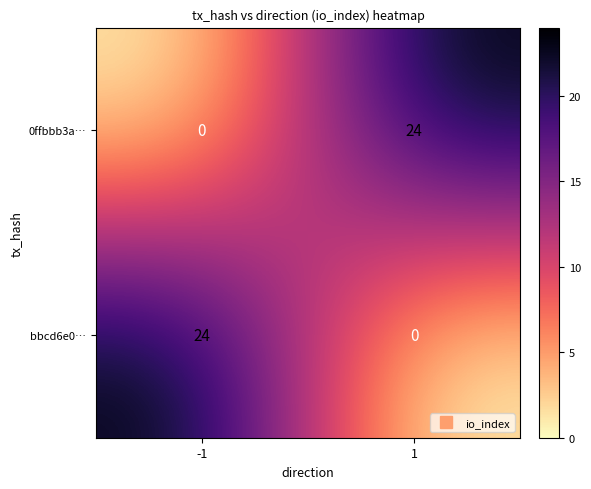

Rank the categories by 0ffbbb3a… value from lowest to highest.

-1, 1